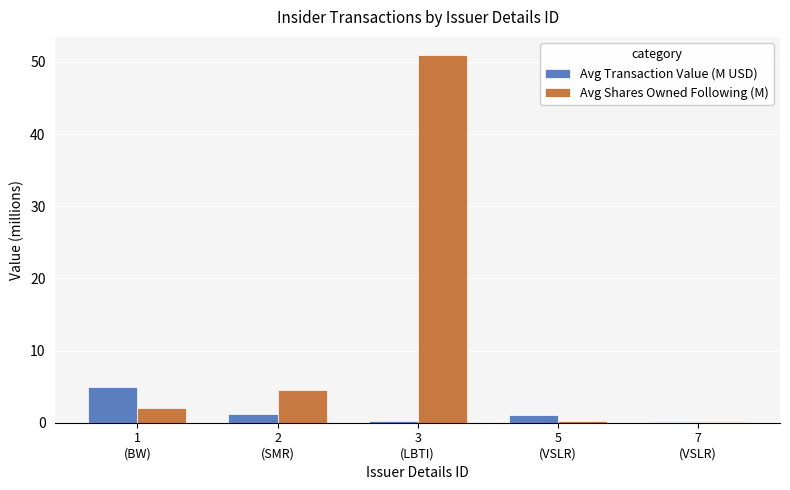

Which series has the largest total across all categories?

Avg Shares Owned Following (M)